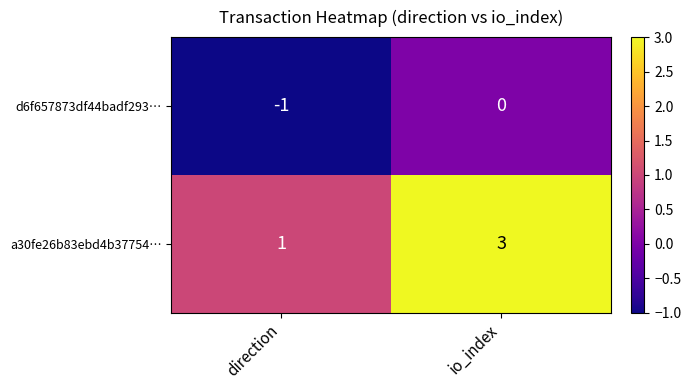

Which label corresponds to the smallest value in the chart?

direction